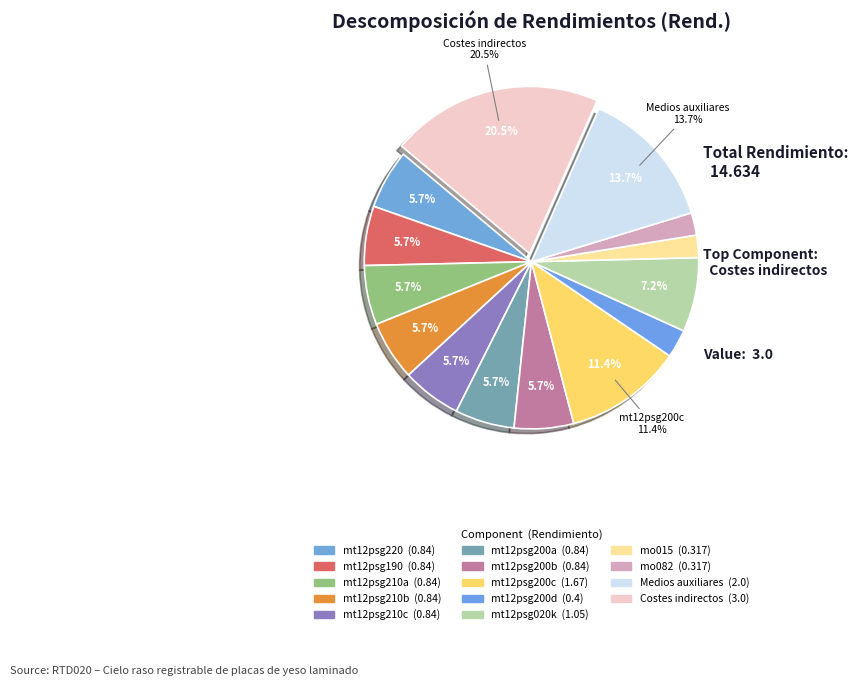

To the nearest percent, what percentage of the pie is mt12psg210b?

6%